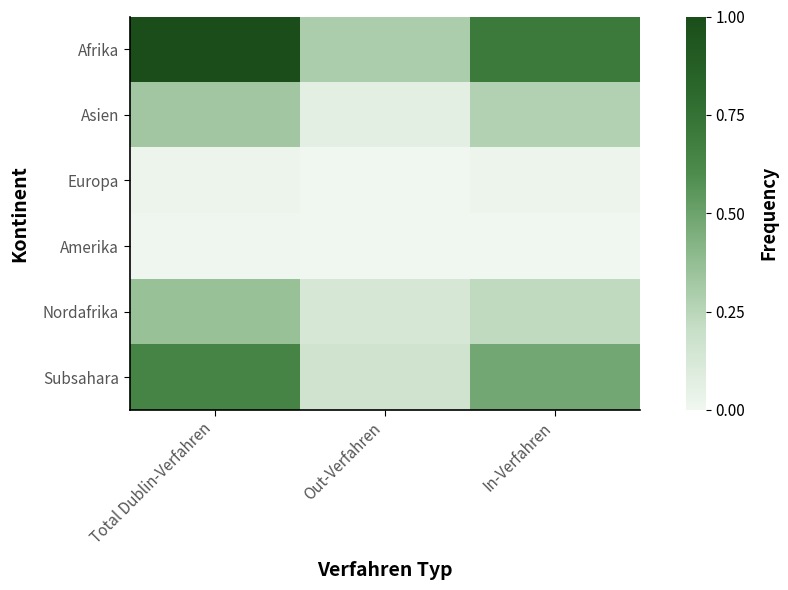

What is the total value across all series at In-Verfahren?

1.7